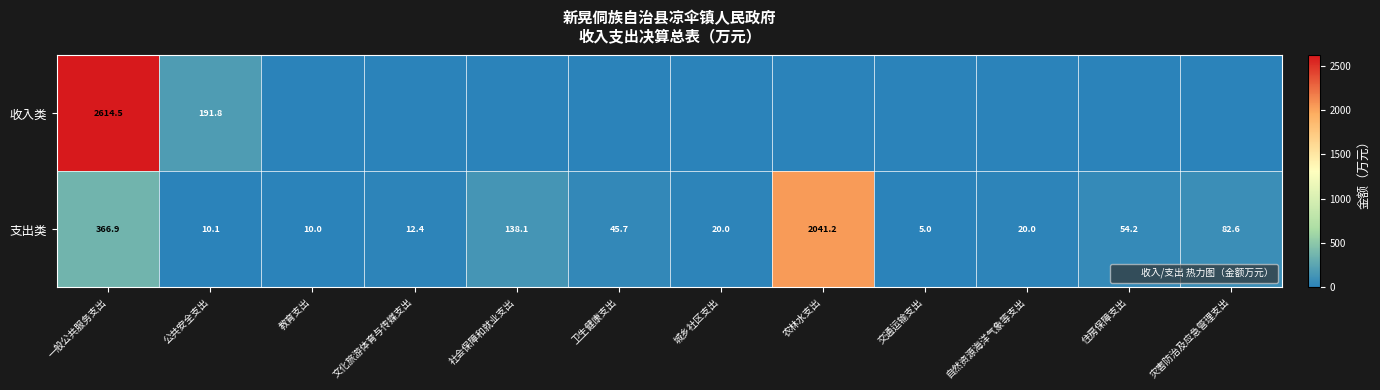

Is it true that 支出类 equals 10.2 at 城乡社区支出?

False